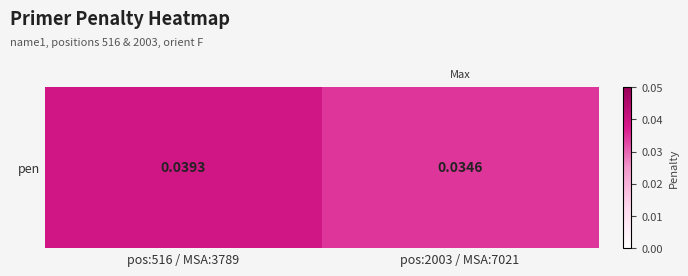

Rank the categories by value from lowest to highest.

pos:2003 / MSA:7021, pos:516 / MSA:3789